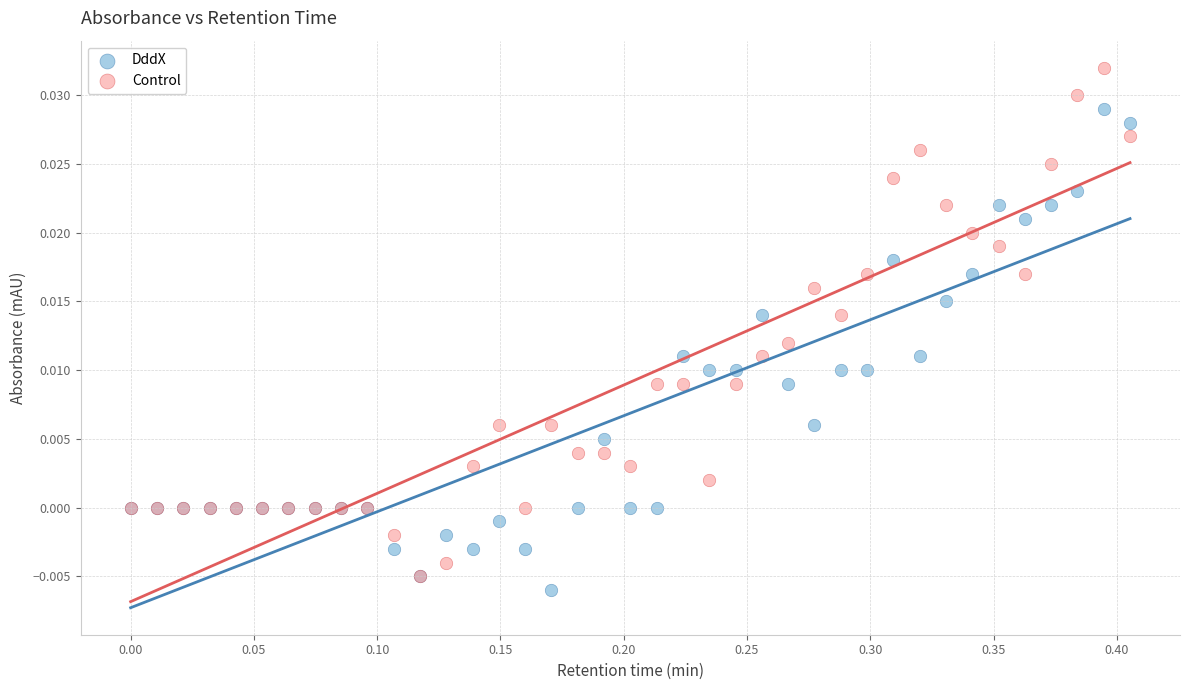

What are all the series names shown in the legend?

DddX, Control